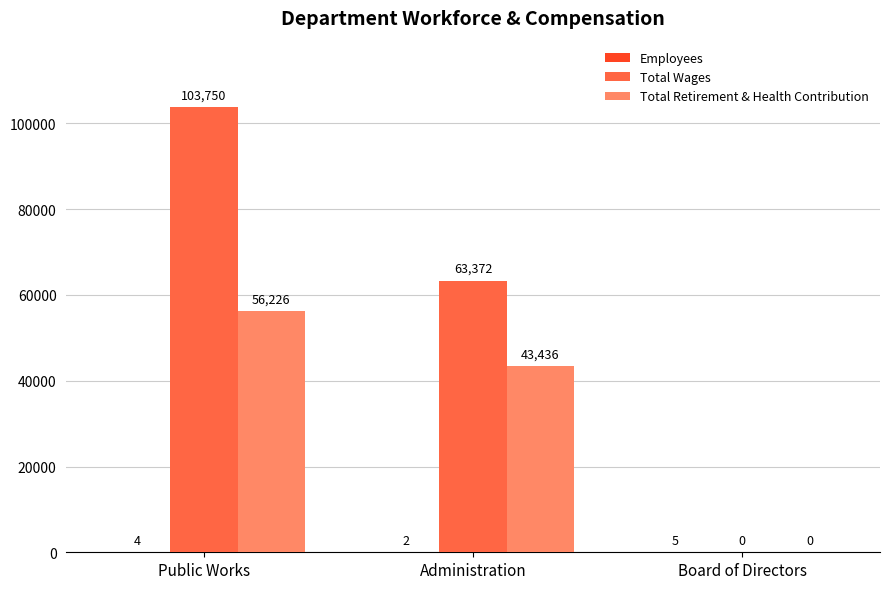

Where does the Total Wages series first go above 63372?

Public Works